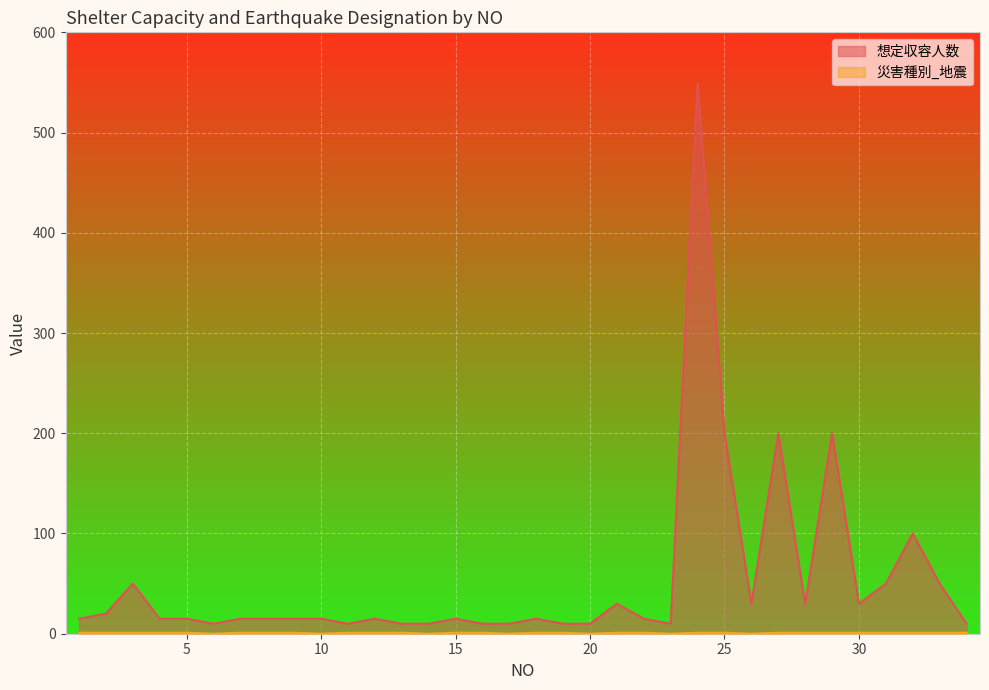

Reading left to right, list all the values displayed in this chart.

想定収容人数: 15	20	50	15	15	10	15	15	15	15	10	15	10	10	15	10	10	15	10	10	30	15	10	550	200	30	200	30	200	30	50	100	50	10
災害種別_地震: 1	1	1	1	1	0	1	1	1	0	1	1	1	0	1	1	0	1	1	0	1	1	0	1	1	0	1	1	1	1	1	1	1	1